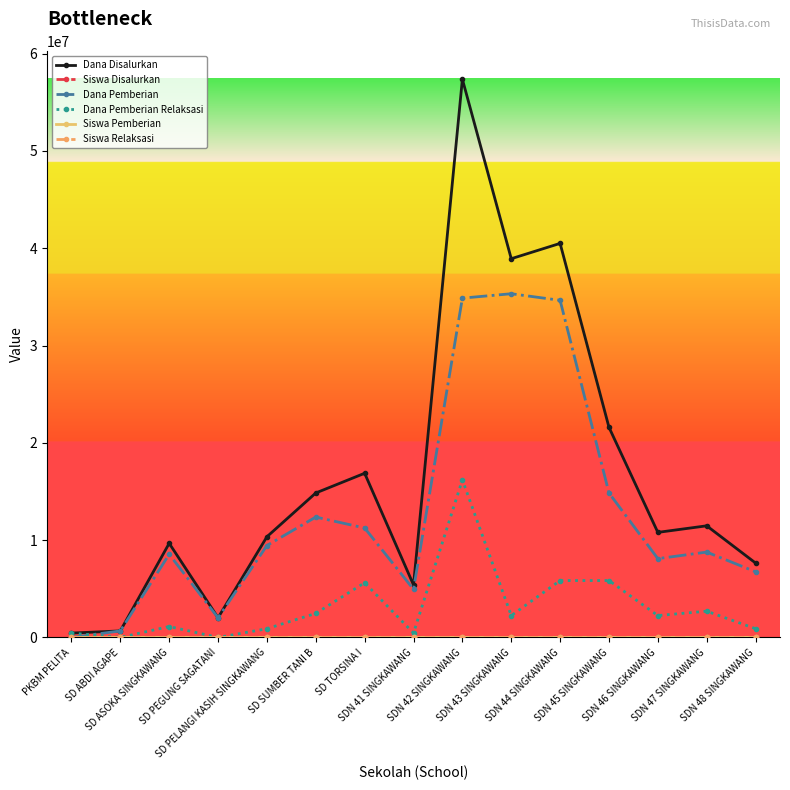

What is the difference between the Dana Pemberian values at SDN 48 SINGKAWANG and SD PELANGI KASIH SINGKAWANG?

2700000